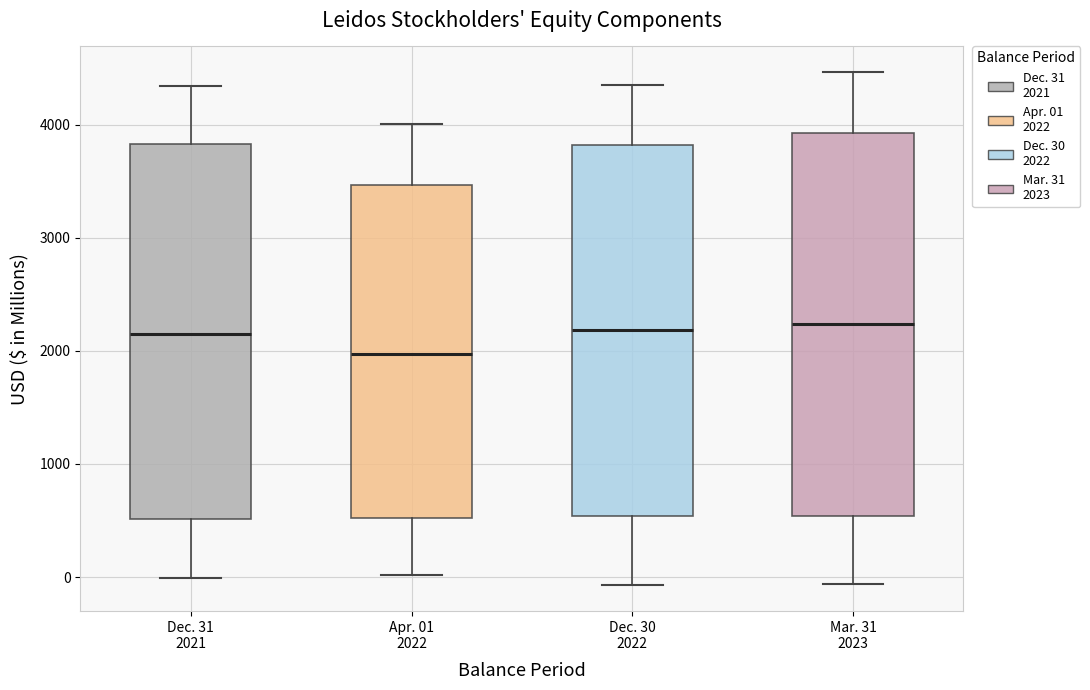

Reading left to right, read every box against the y-axis: the position of its median line, the range the box covers, and the ends of its whiskers. The values are not printed on the chart, so give them approximately, as read against the axis.

Dec. 31 2021: median 2200, box 500 to 3800, whiskers 0 to 4300
Apr. 01 2022: median 2000, box 500 to 3500, whiskers 0 to 4000
Dec. 30 2022: median 2200, box 500 to 3800, whiskers -100 to 4400
Mar. 31 2023: median 2200, box 500 to 3900, whiskers -100 to 4500